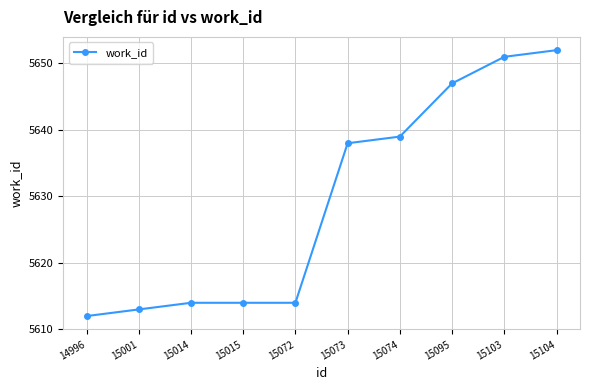

Does the chart display data point markers on the line(s)?

Yes